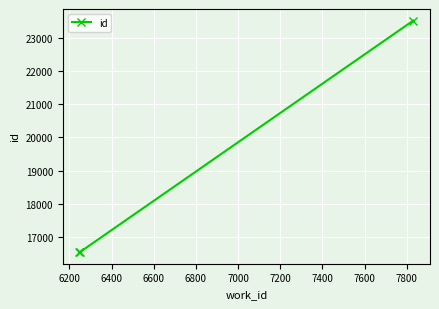

What is the value of the 1st point from the left?

16547